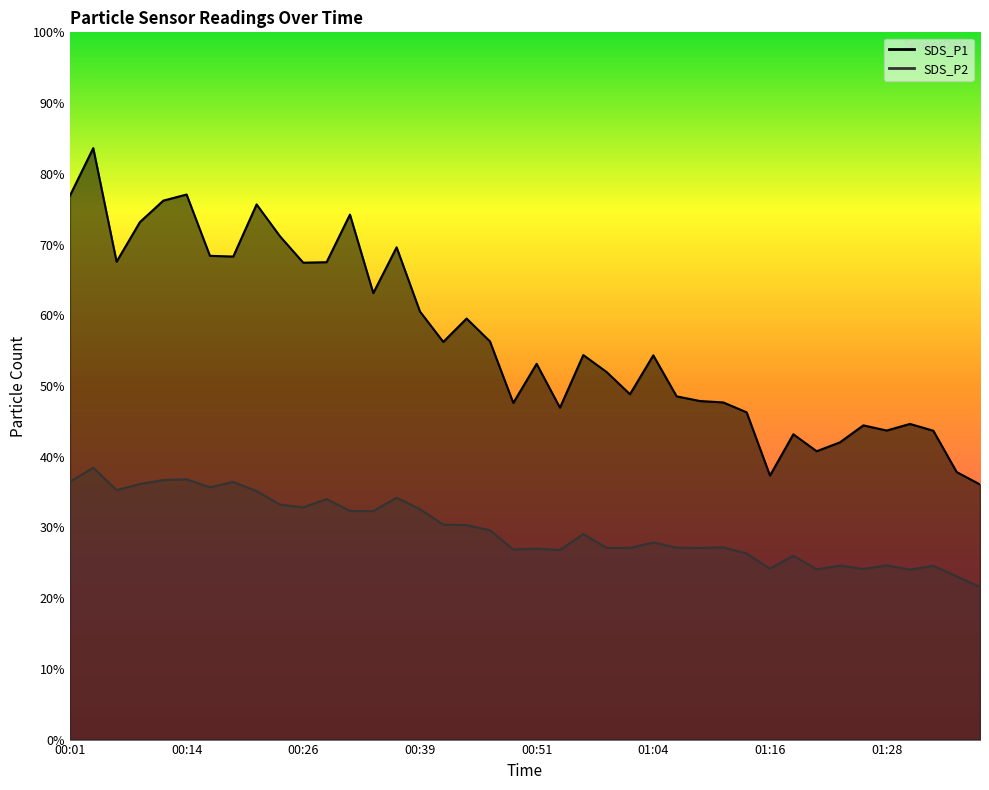

Where does the SDS_P1 series first go above 54?

00:01